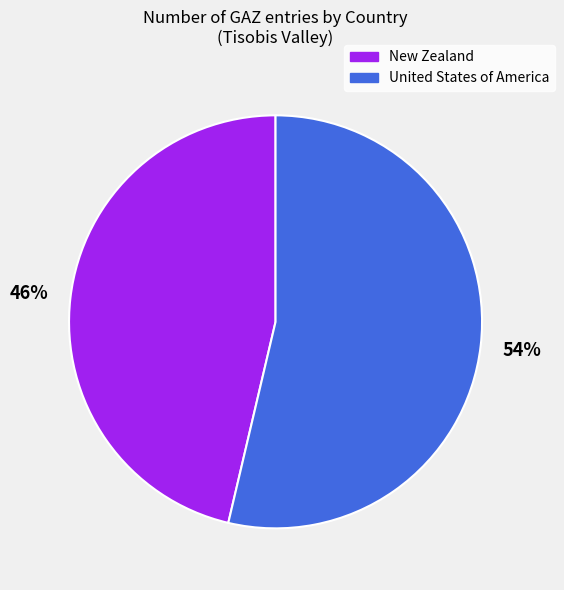

True or false: New Zealand accounts for 46% of the total.

True